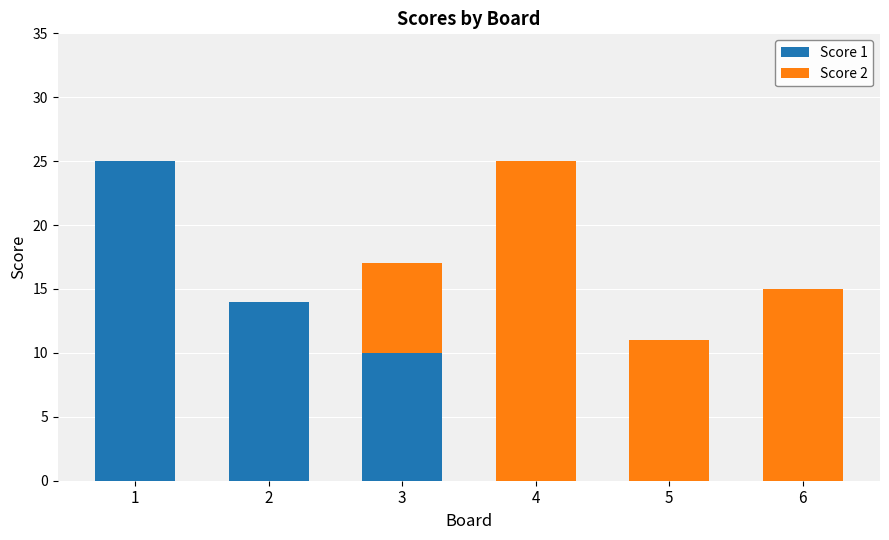

What is the sum of all Score 1 values?

49